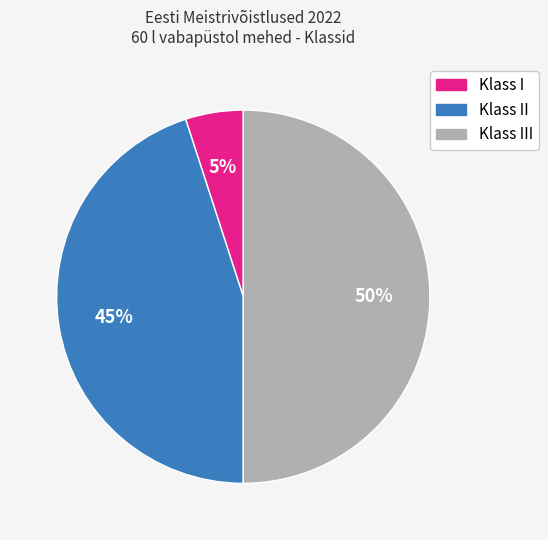

Which slice is the smallest?

Klass I